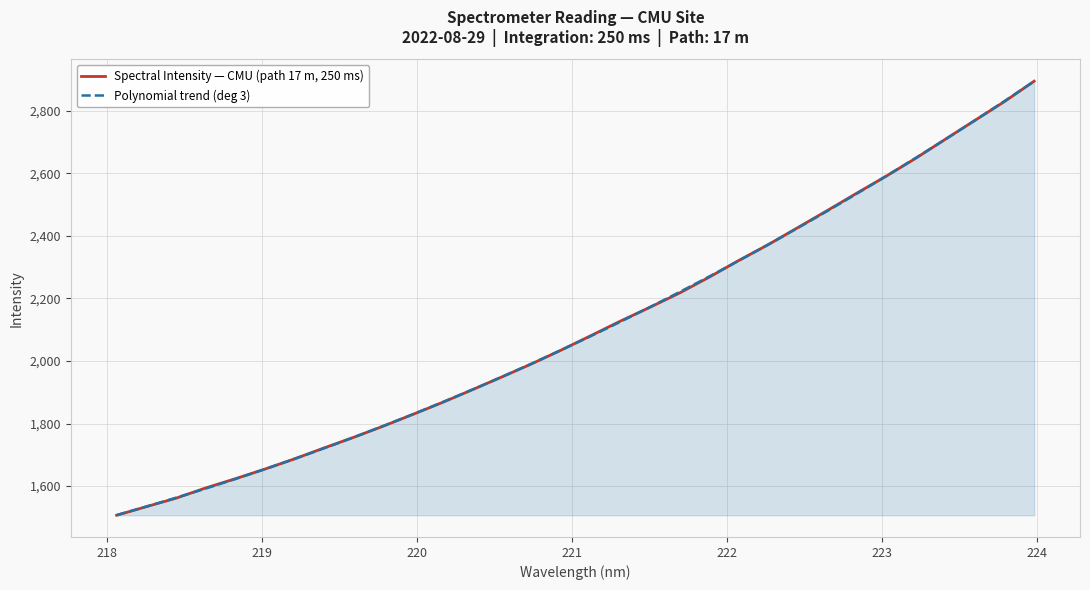

Which has a higher value, 219.7801 or 218.8244?

219.7801